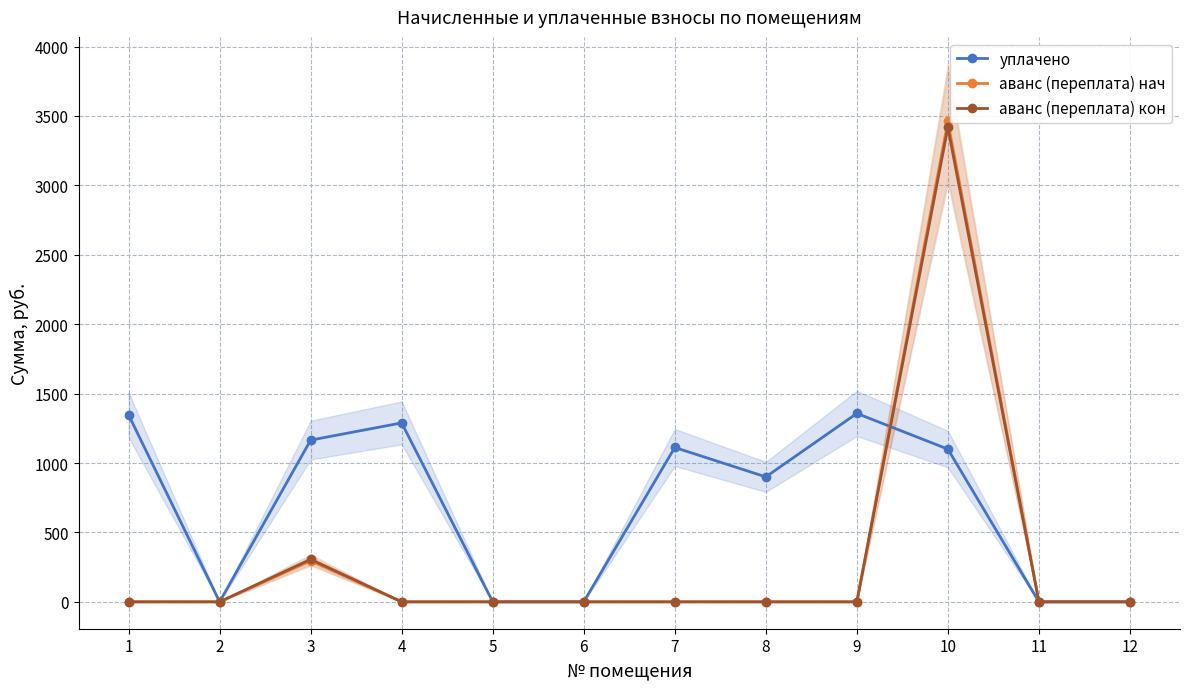

The value of аванс (переплата) кон at 11 is 0.0. True or false?

True